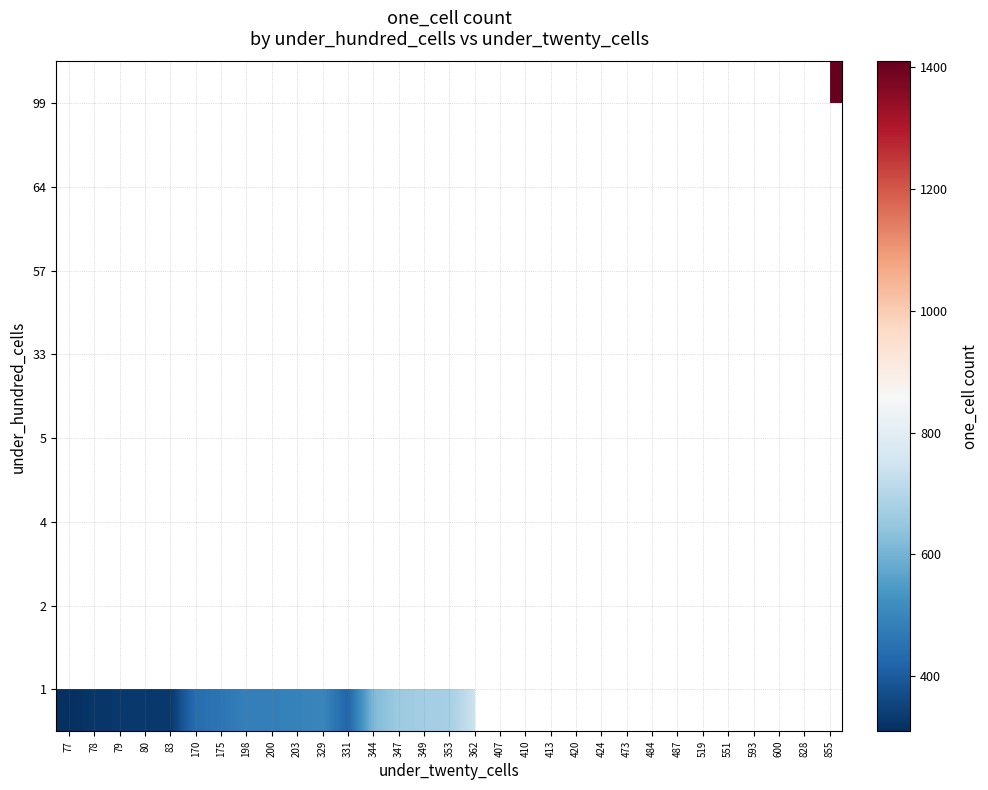

How many data points does each series have?

31